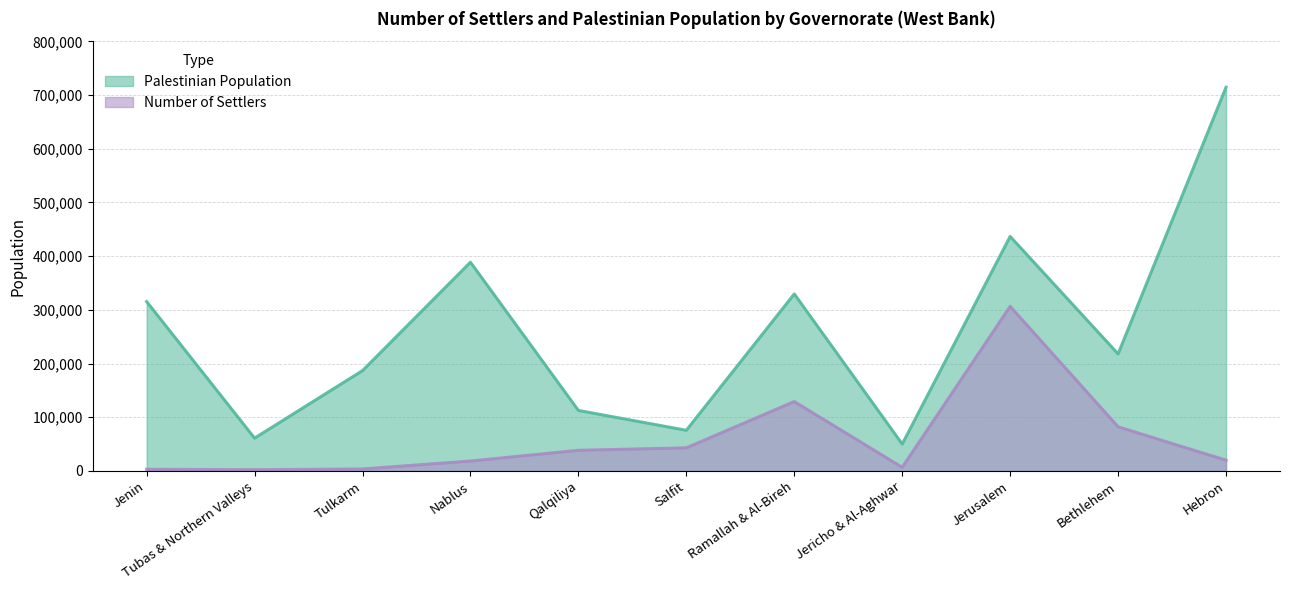

True or false: Number of Settlers and Palestinian Population cross at least once.

False